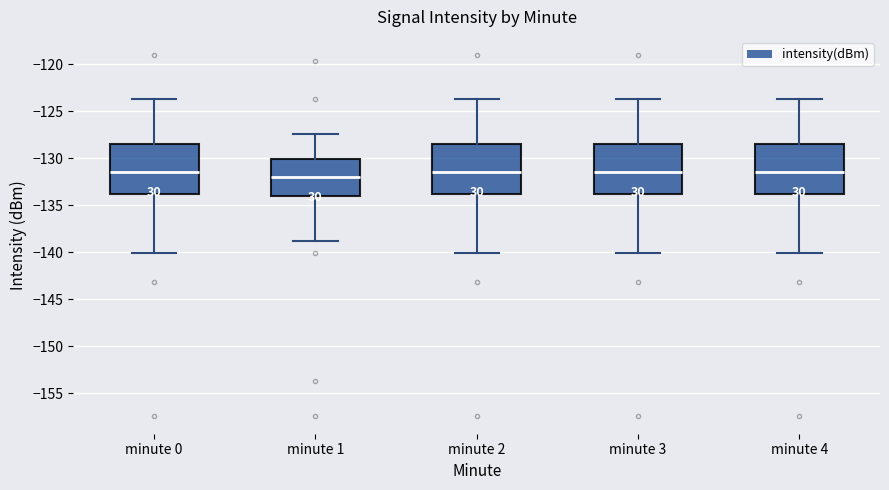

Reading left to right, read every box against the y-axis: the position of its median line, the range the box covers, and the ends of its whiskers. The values are not printed on the chart, so give them approximately, as read against the axis.

minute 0: median -131.5, box -133.5 to -128.5, whiskers -140.0 to -123.5
minute 1: median -132.0, box -134.0 to -130.0, whiskers -139.0 to -127.5
minute 2: median -131.5, box -133.5 to -128.5, whiskers -140.0 to -123.5
minute 3: median -131.5, box -133.5 to -128.5, whiskers -140.0 to -123.5
minute 4: median -131.5, box -133.5 to -128.5, whiskers -140.0 to -123.5